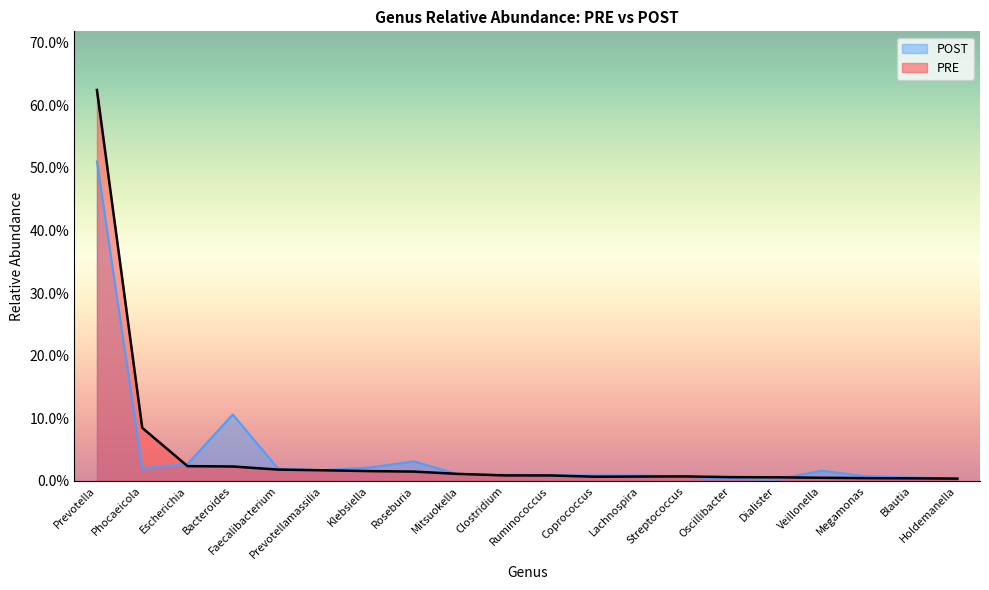

How many points are lower than both their immediate neighbors (excluding endpoints)?

1